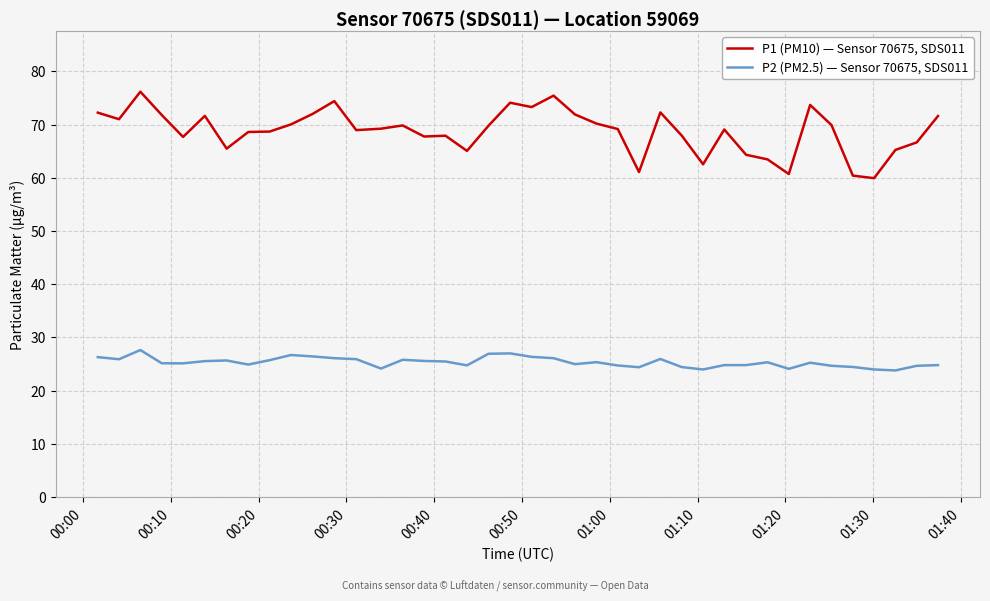

Which series has the widest spread of values?

P1 (PM10) — Sensor 70675, SDS011